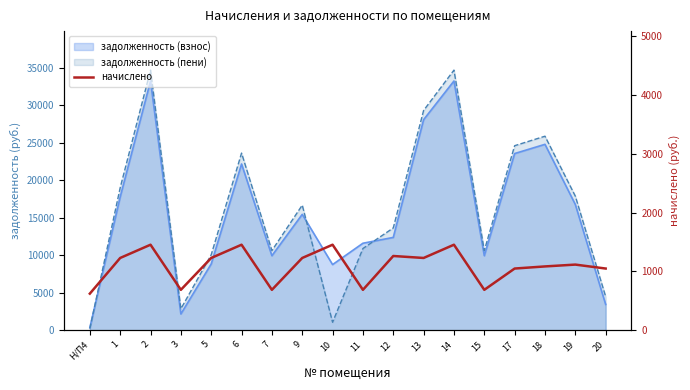

Between 17 and 15, which is larger?

17